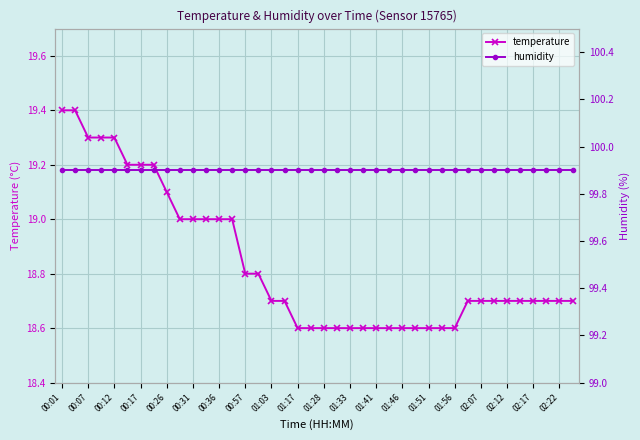

Rank the series by their average value, from lowest to highest.

temperature, humidity